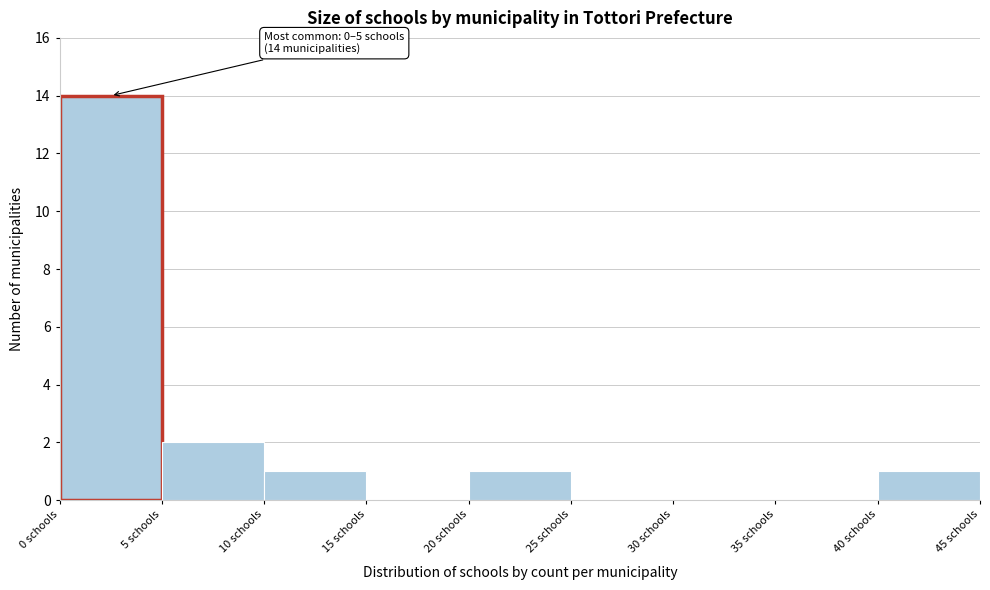

Over which range of the x-axis is the bar tallest?

0 to 5